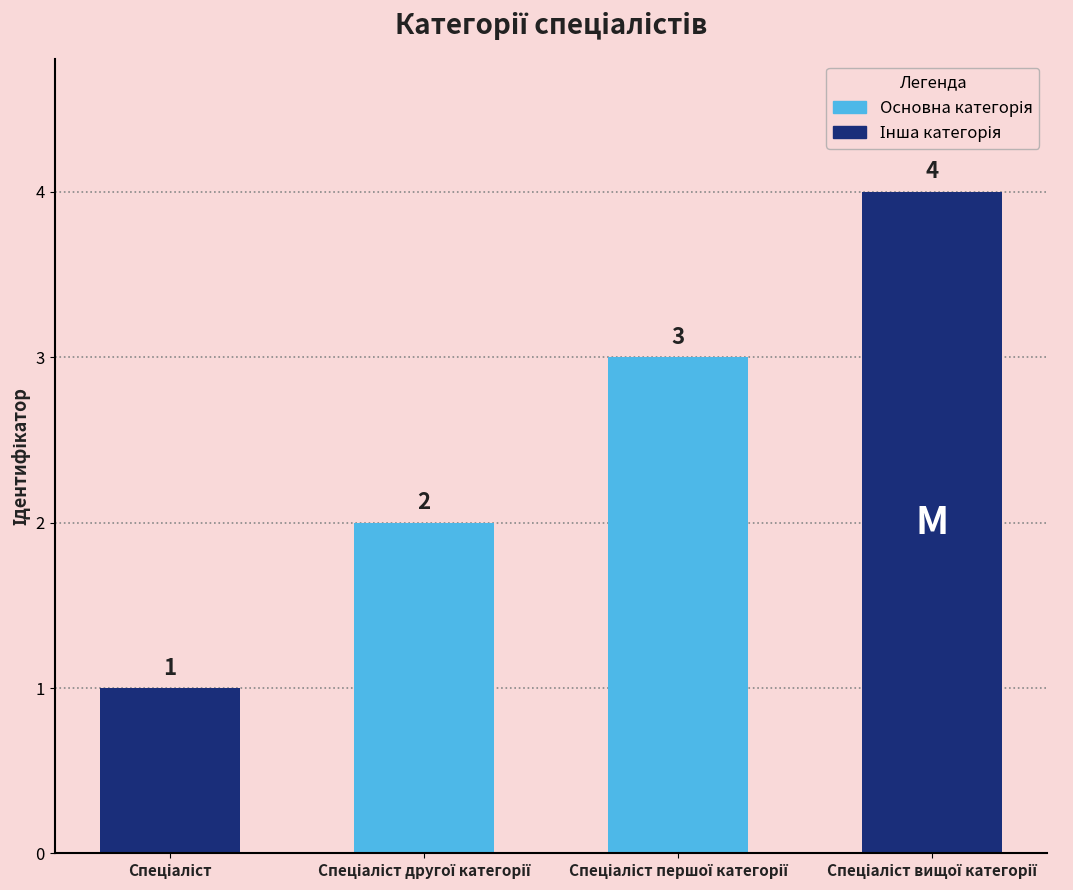

What is the difference between the maximum and minimum values?

3